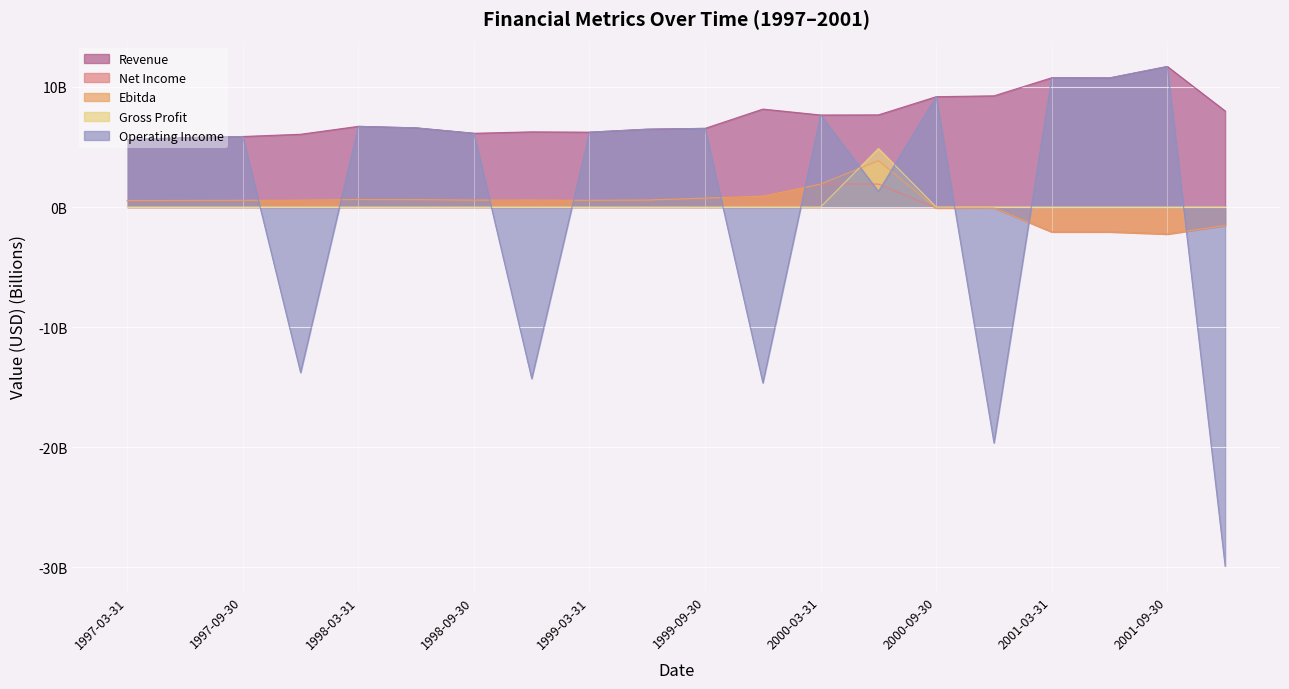

The value of Revenue at 2000-06-30 is 12.4. True or false?

False